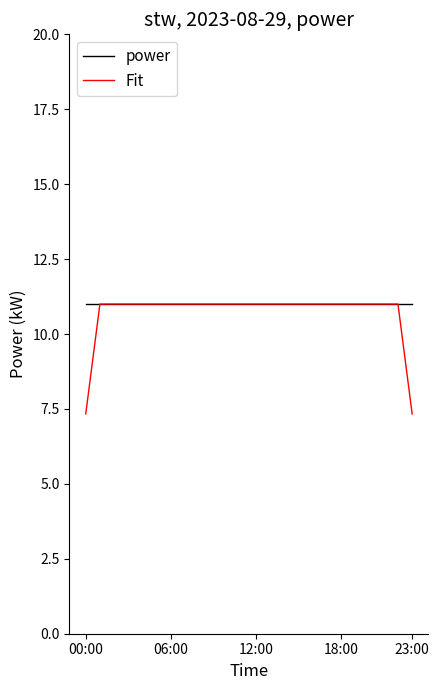

Which series has the widest spread of values?

Fit